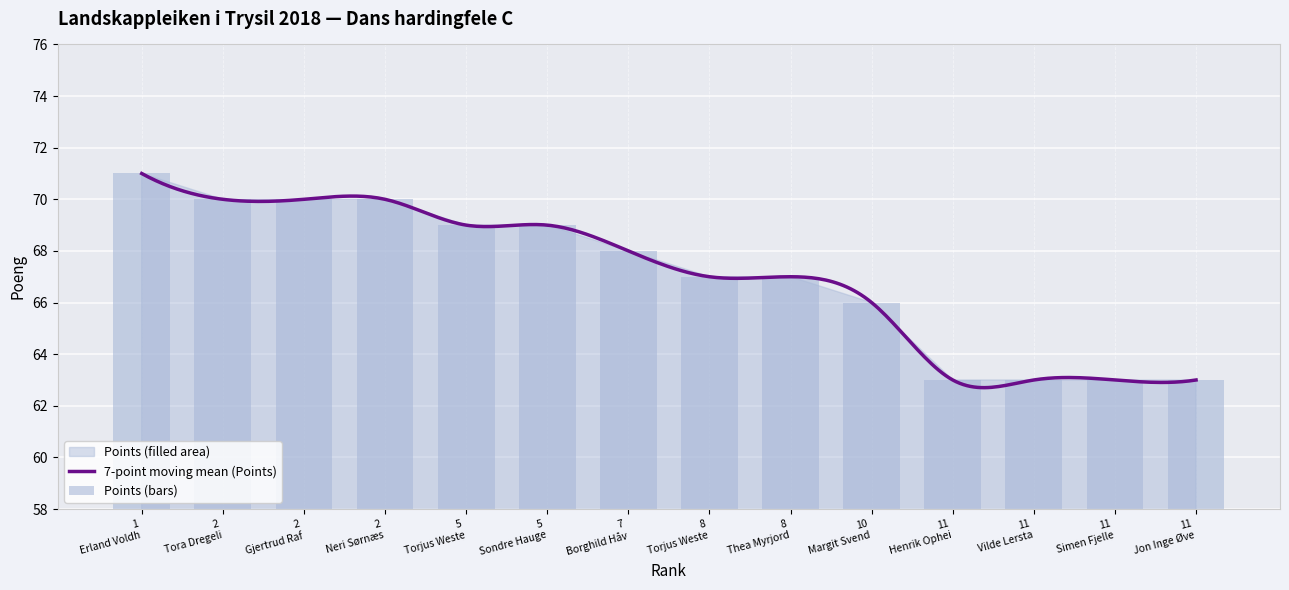

List the labels in order of value, smallest first.

11 Henrik Ophei, 11 Vilde Lersta, 11 Simen Fjelle, 11 Jon Inge Øve, 10 Margit Svend, 8 Torjus Weste, 8 Thea Myrjord, 7 Borghild Håv, 5 Torjus Weste, 5 Sondre Hauge, 2 Tora Dregeli, 2 Gjertrud Raf, 2 Neri Sørnæs, 1 Erland Voldh